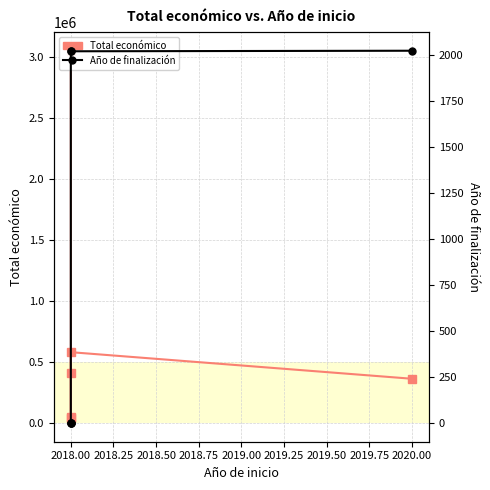

What are all the series names shown in the legend?

Total económico, Año de finalización